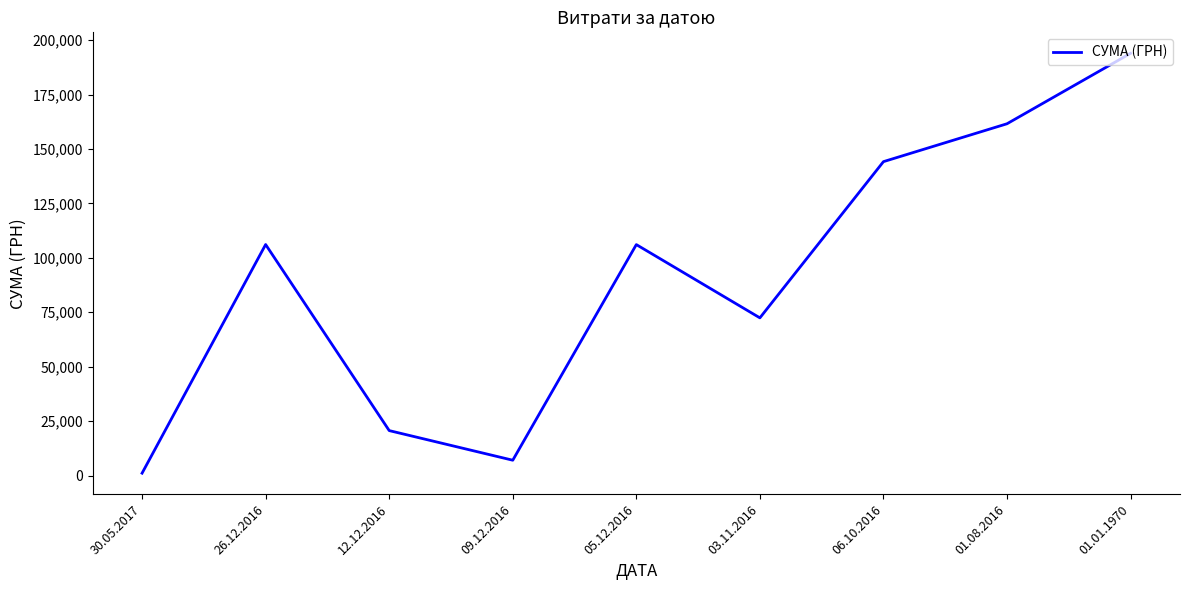

What is the difference between the values at 01.08.2016 and 12.12.2016?

140908.6